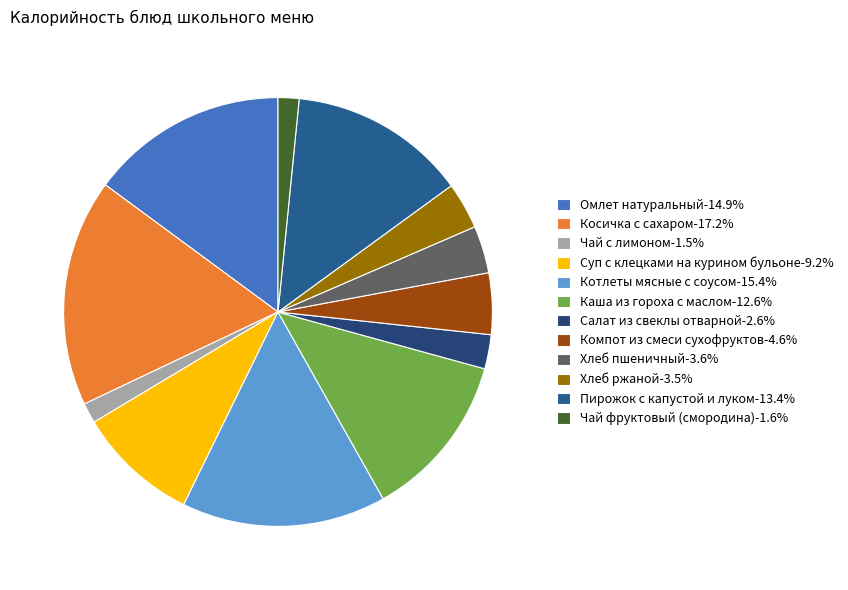

Is Чай с лимоном the majority of the pie?

No